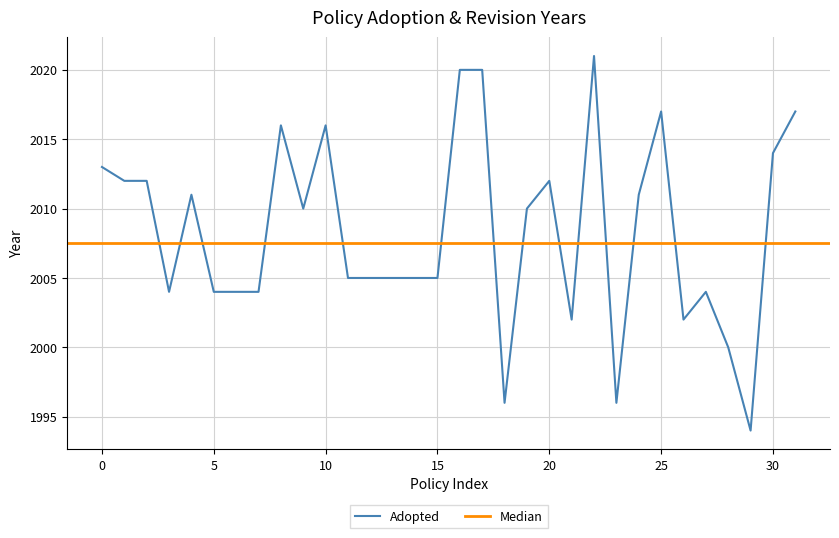

Reading right to left, extract all data points from this chart.

2017	2014	1994	2000	2004	2002	2017	2011	1996	2021	2002	2012	2010	1996	2020	2020	2005	2005	2005	2005	2005	2016	2010	2016	2004	2004	2004	2011	2004	2012	2012	2013